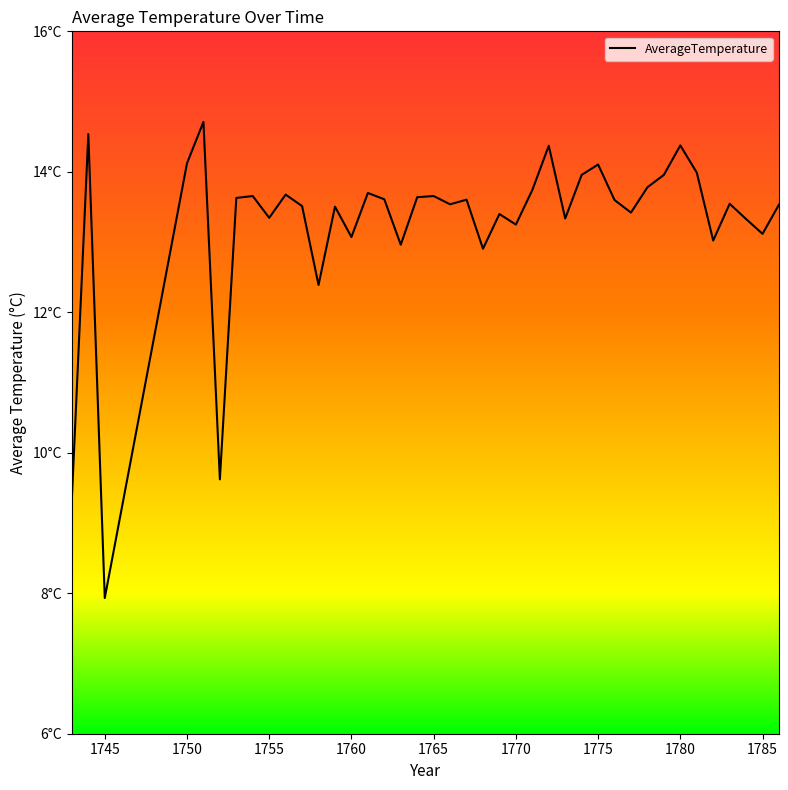

Does the chart have visible grid lines?

No